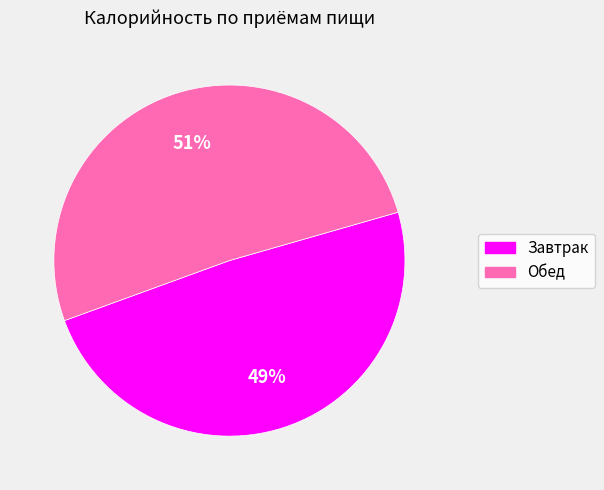

Which slice is the smallest?

Завтрак